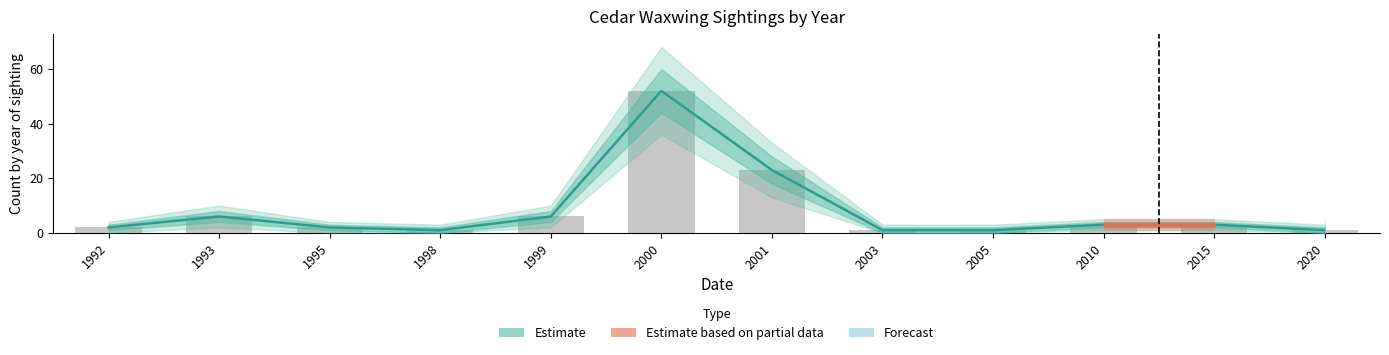

What is the difference between the second highest and second lowest values in the Count_lower2 series?

13